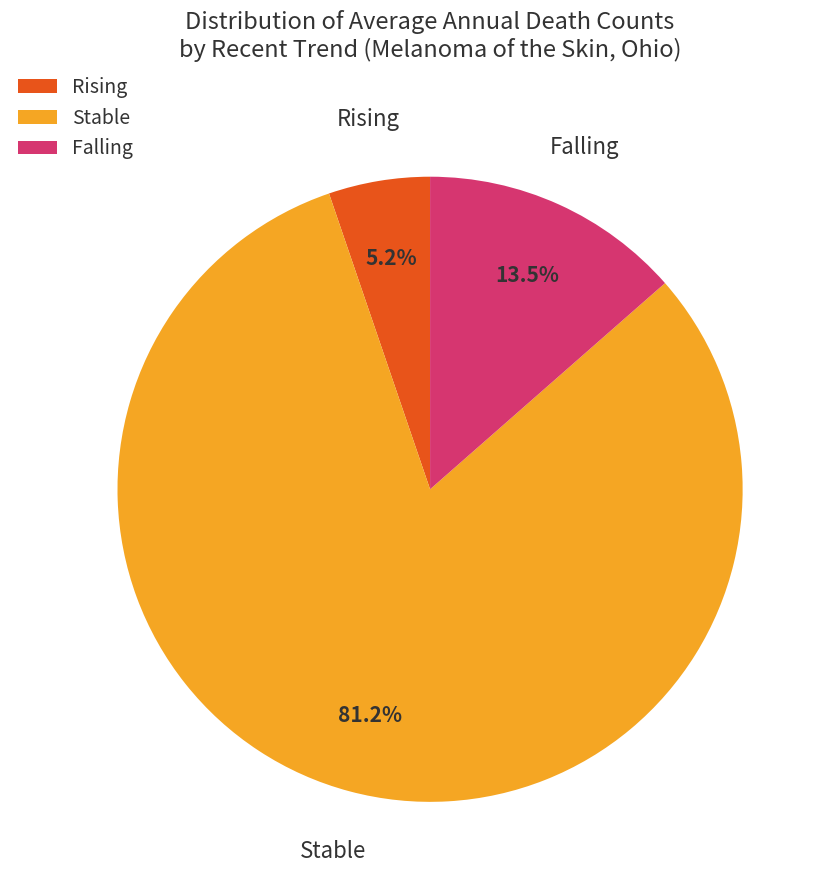

What percentage do Falling and Stable together represent?

94.8%